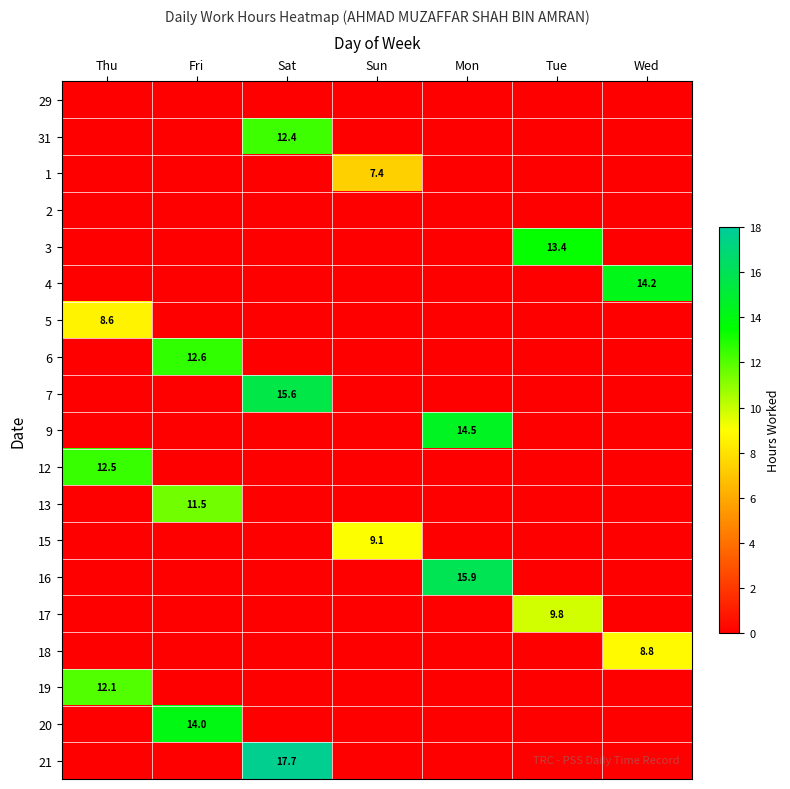

The value of 31 at Sat is 12.4. True or false?

True